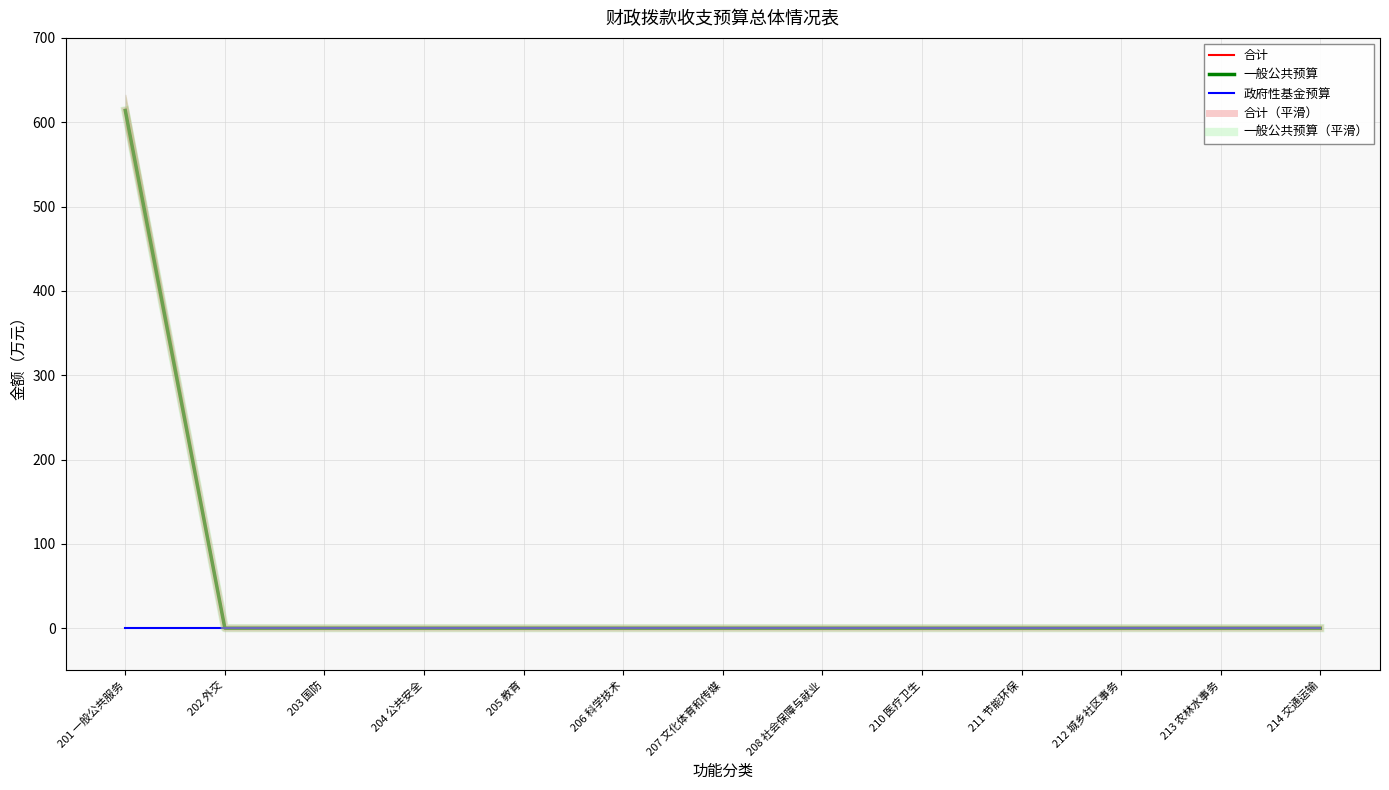

Between 205 教育 and 212 城乡社区事务, which series saw the biggest shift?

合计